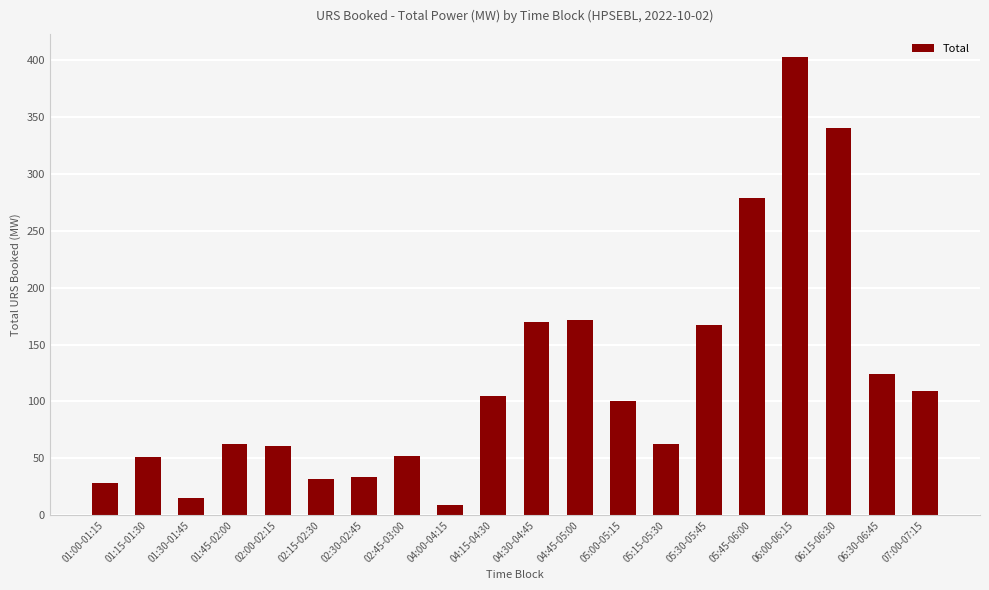

What is the label of the 13th bar from the right?

02:45-03:00